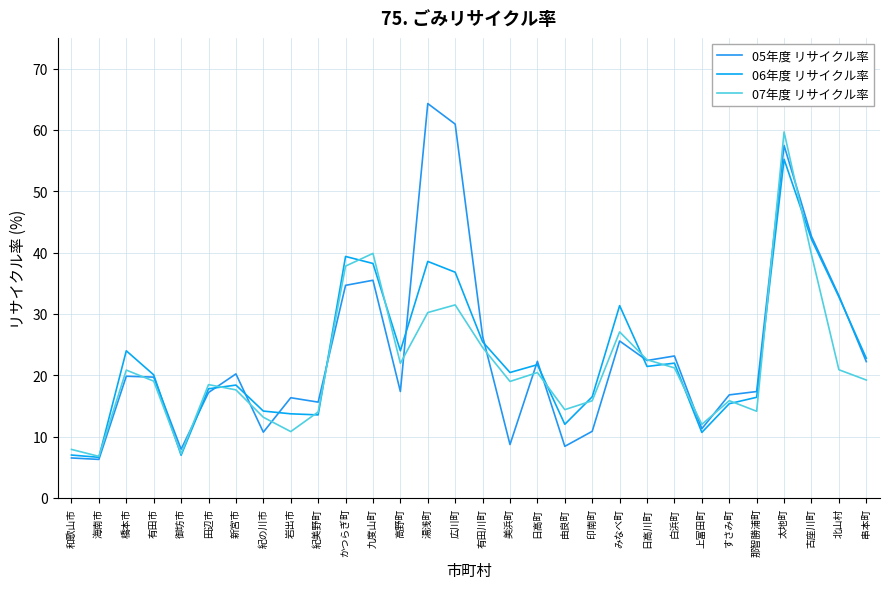

Which series has the widest spread of values?

05年度 リサイクル率